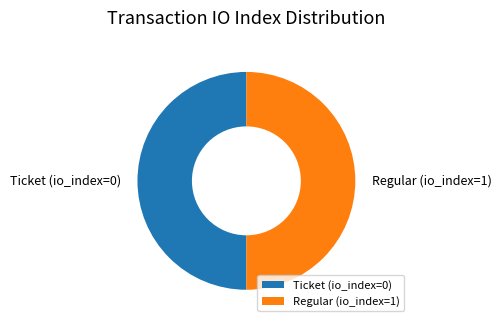

What is the ratio of the value at Ticket (io_index=0) to the value at Regular (io_index=1)?

1.0